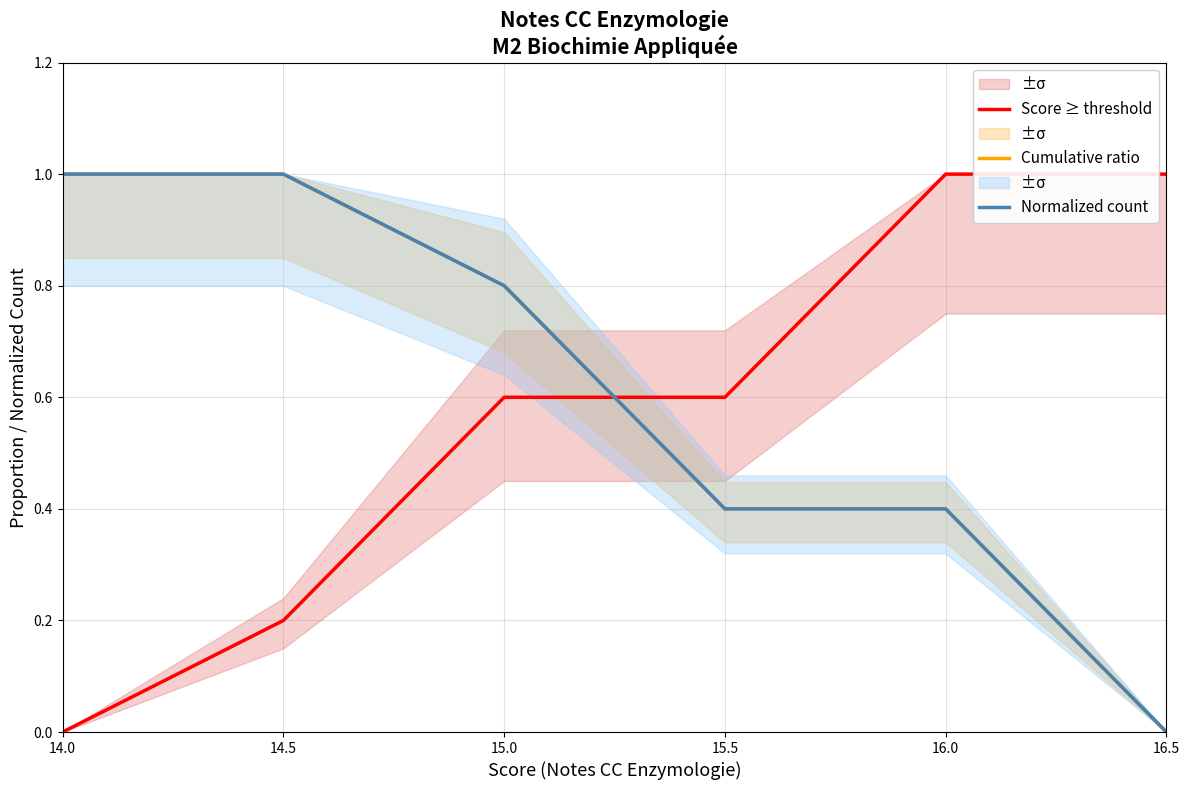

What are all the series names shown in the legend?

Score ≥ threshold, Cumulative ratio, Normalized count